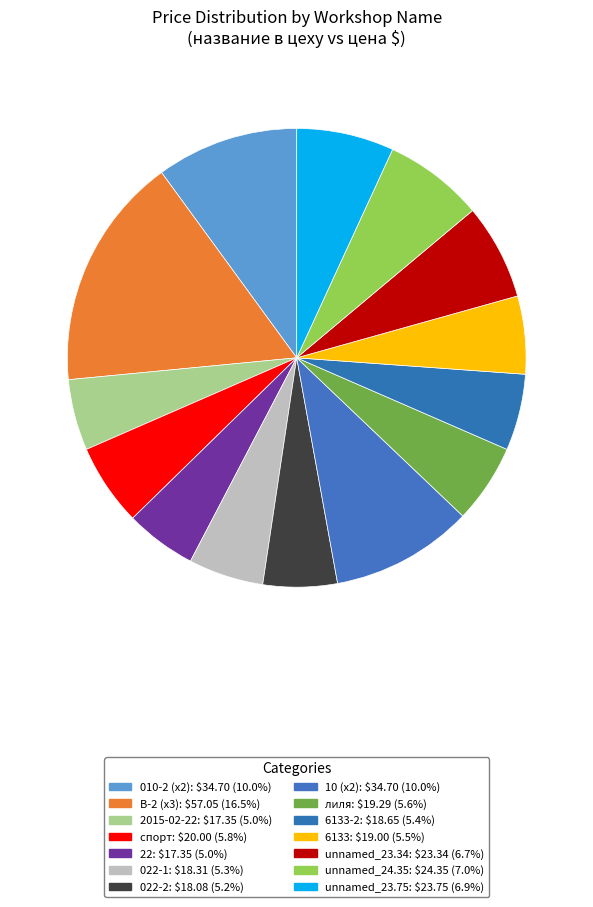

Count the number of slices in the pie.

14